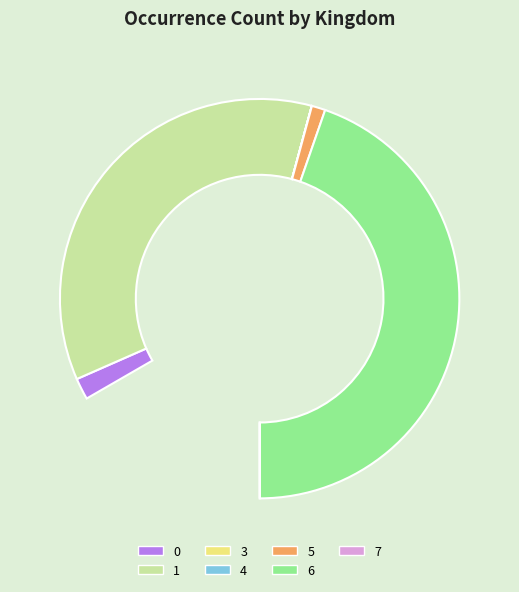

To the nearest percent, what percentage of the pie is 1?

43%